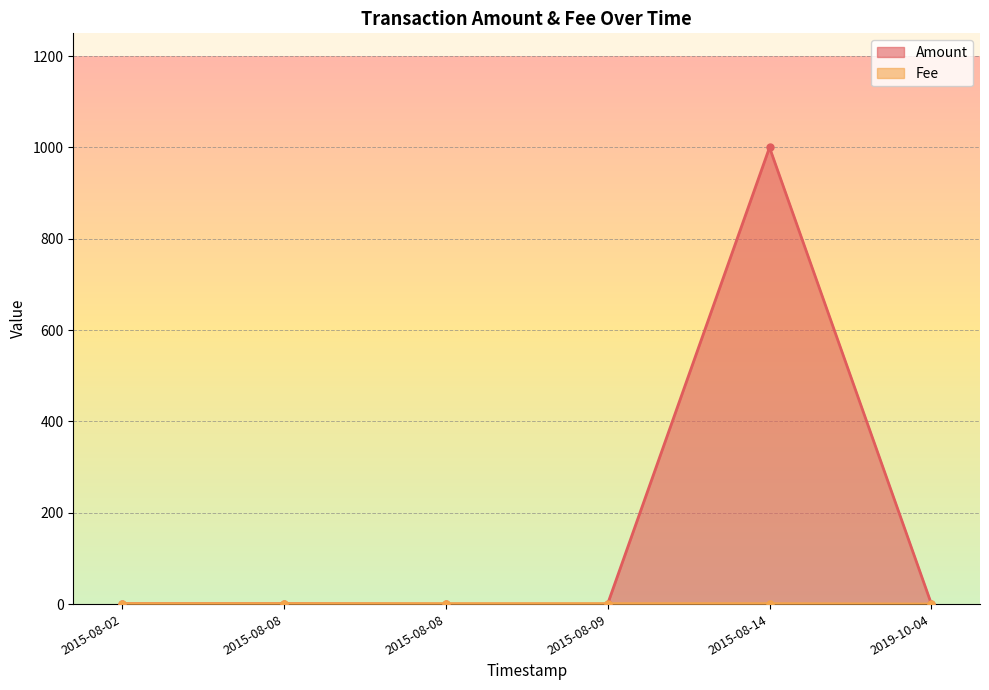

How many values in Amount are above zero?

4